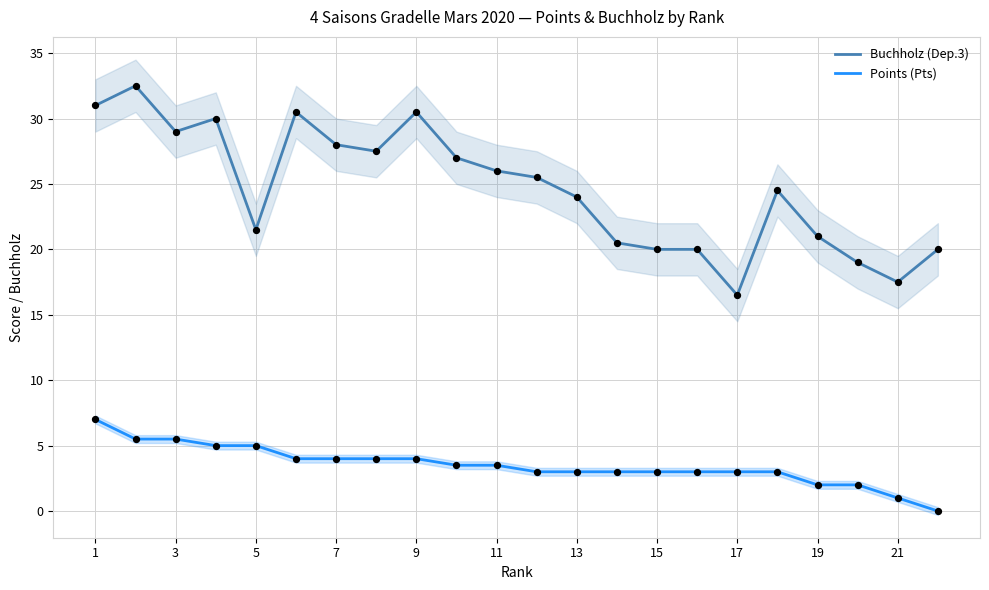

Which series reaches the maximum Y coordinate?

Buchholz (Dep.3)